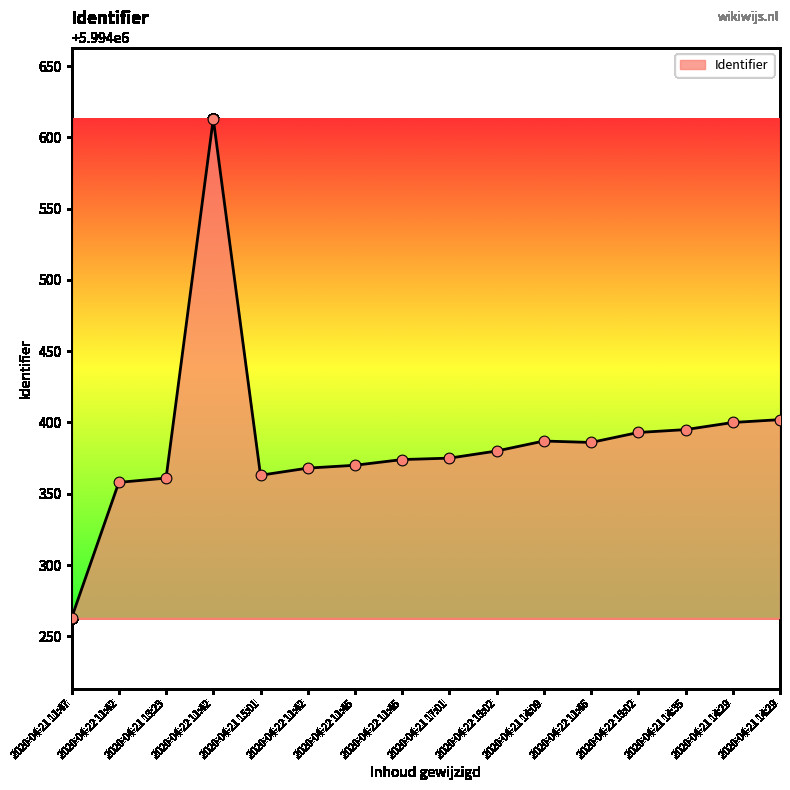

How many lines are shown in the chart?

1